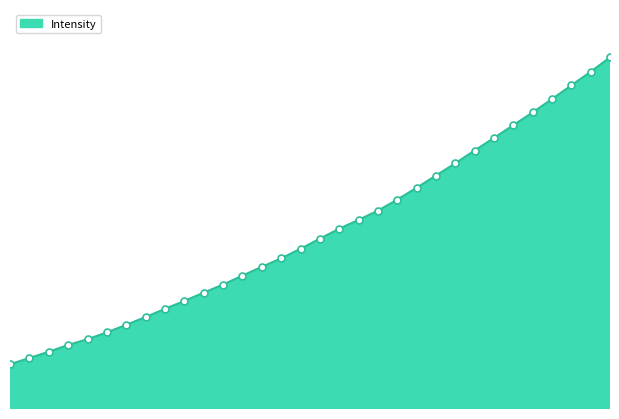

How many lines are shown in the chart?

1